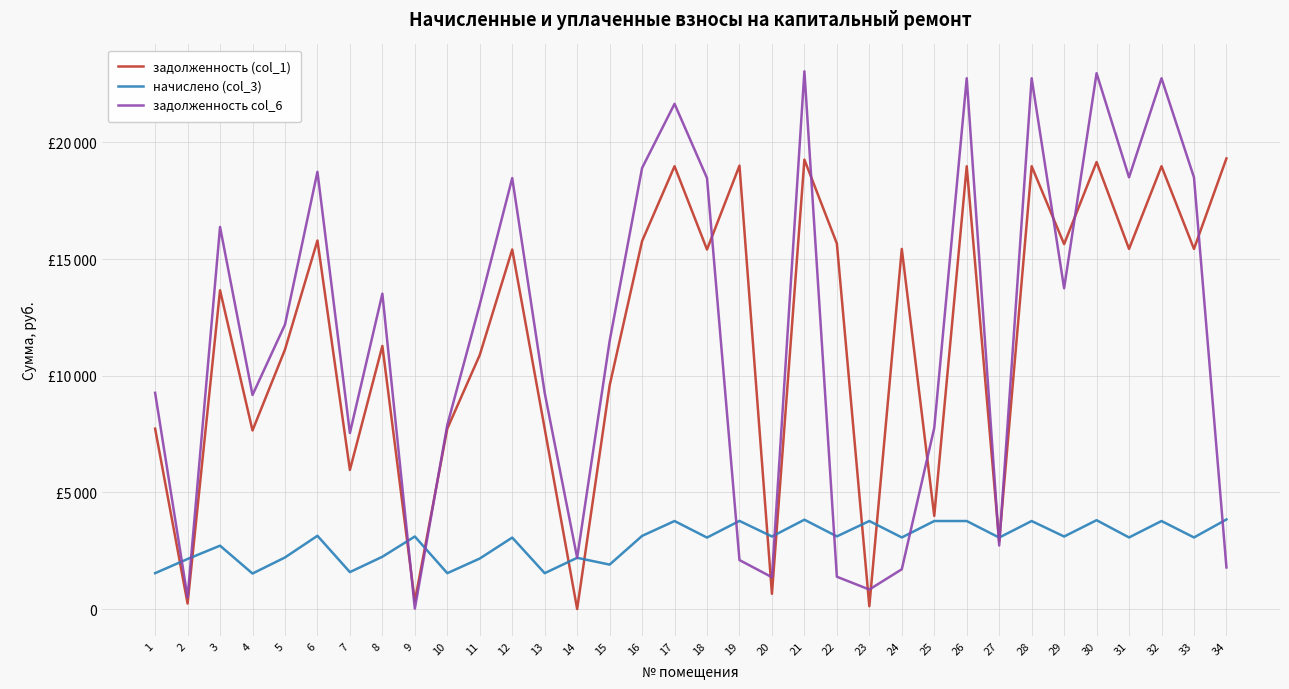

Between which two adjacent categories do задолженность col_6 and задолженность (col_1) first intersect?

8 and 9